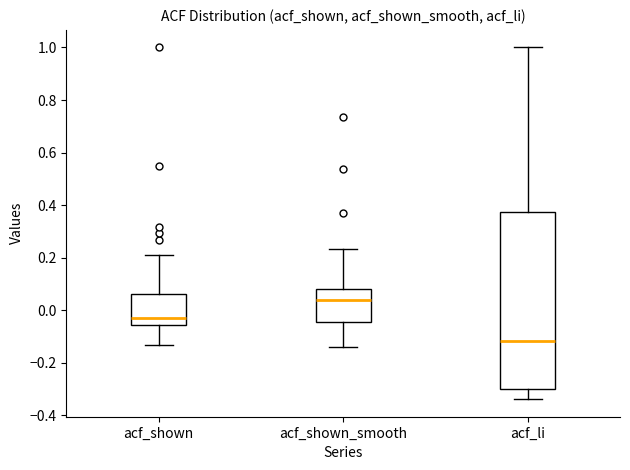

Reading left to right, transcribe this box plot: for each box, give where its median line is, the range the box spans, and where its two whiskers end, as read against the y-axis. The values are not printed on the chart, so give them approximately, as read against the axis.

acf_shown: median -0.02, box -0.06 to 0.06, whiskers -0.14 to 0.22
acf_shown_smooth: median 0.04, box -0.04 to 0.08, whiskers -0.14 to 0.24
acf_li: median -0.12, box -0.30 to 0.38, whiskers -0.34 to 1.00